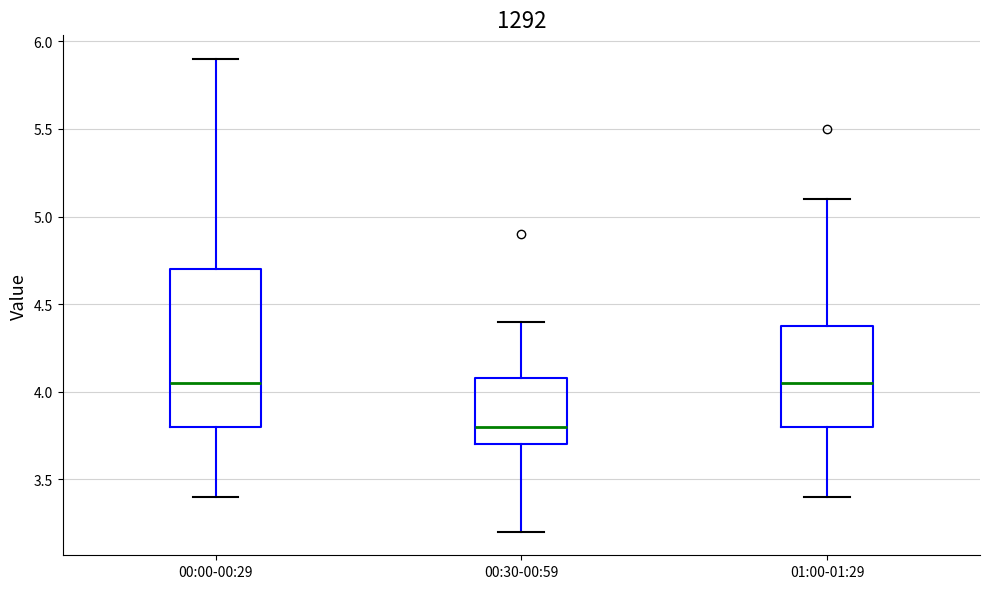

Reading left to right, read every box against the y-axis: the position of its median line, the range the box covers, and the ends of its whiskers. The values are not printed on the chart, so give them approximately, as read against the axis.

00:00-00:29: median 4.05, box 3.80 to 4.70, whiskers 3.40 to 5.90
00:30-00:59: median 3.80, box 3.70 to 4.10, whiskers 3.20 to 4.40
01:00-01:29: median 4.05, box 3.80 to 4.40, whiskers 3.40 to 5.10